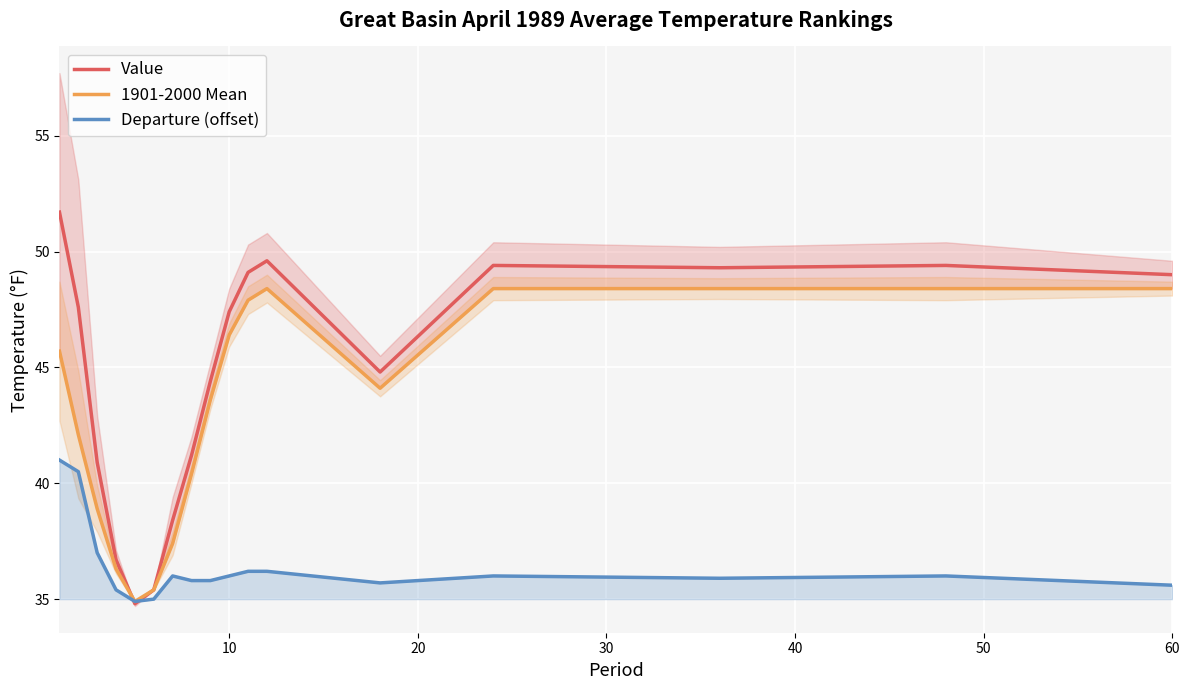

What is the maximum value for Departure (offset)?

41.0